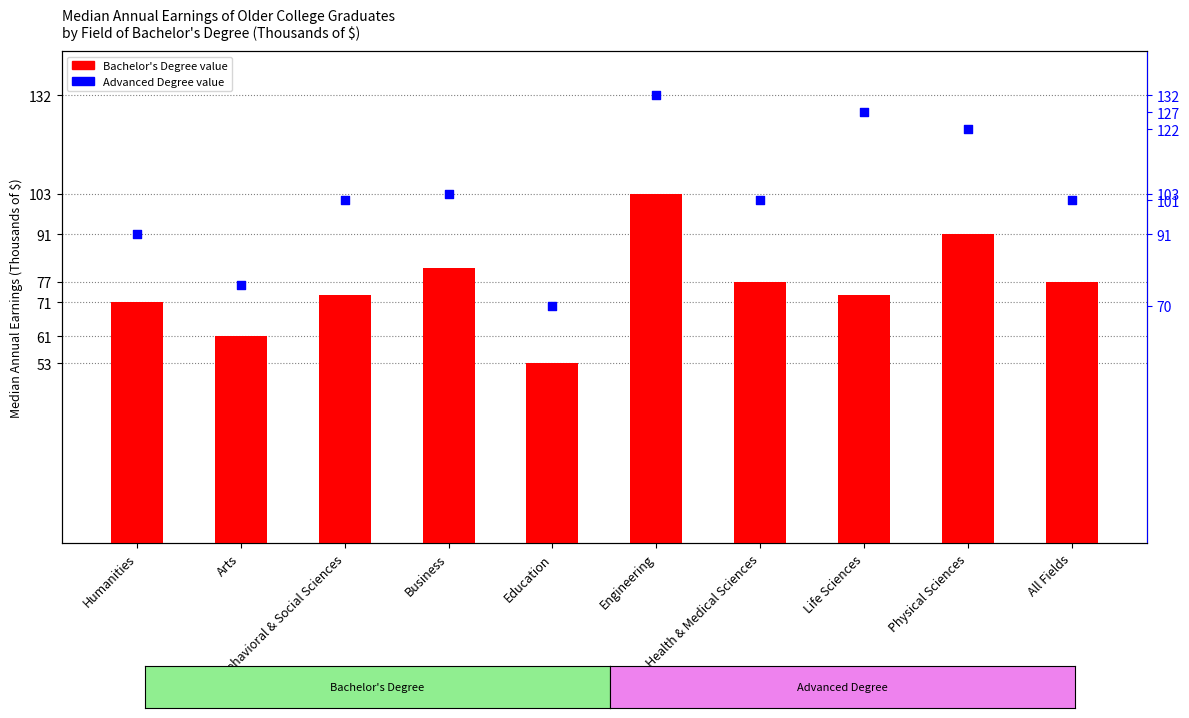

What is the total value across all series at Life Sciences?

200